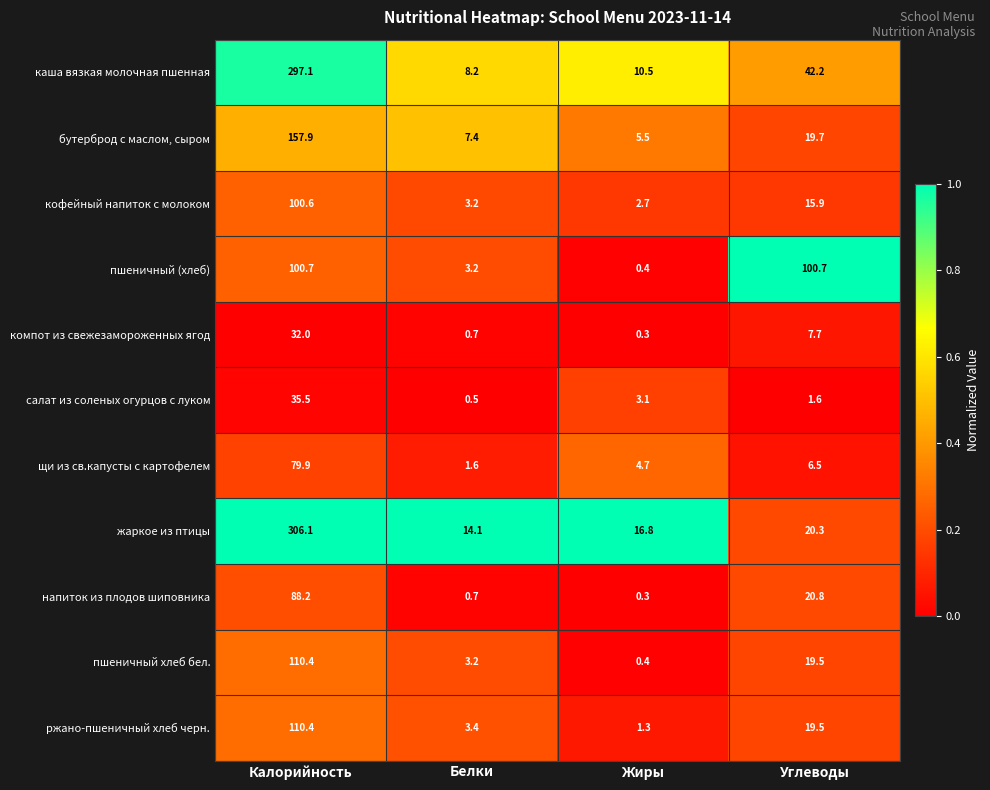

True or false: кофейный напиток с молоком has a value of 26.8 at Углеводы.

False